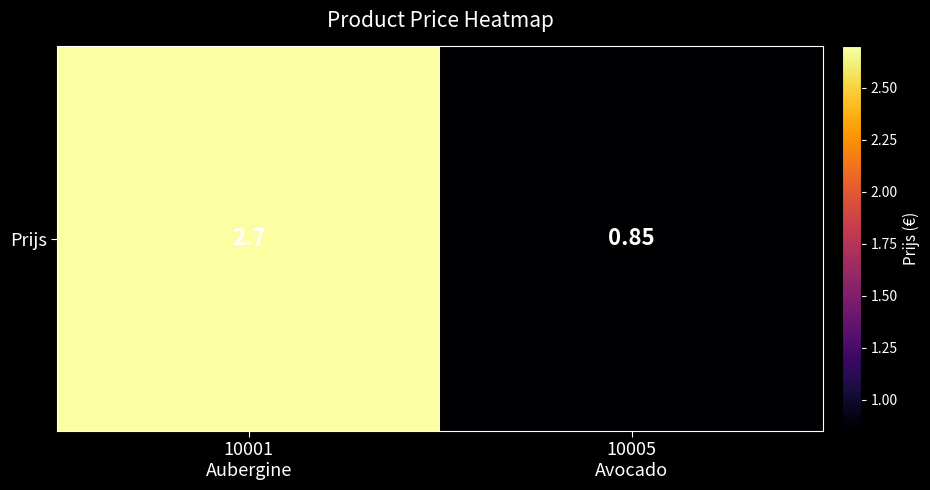

Read the value at 10005
Avocado.

0.8